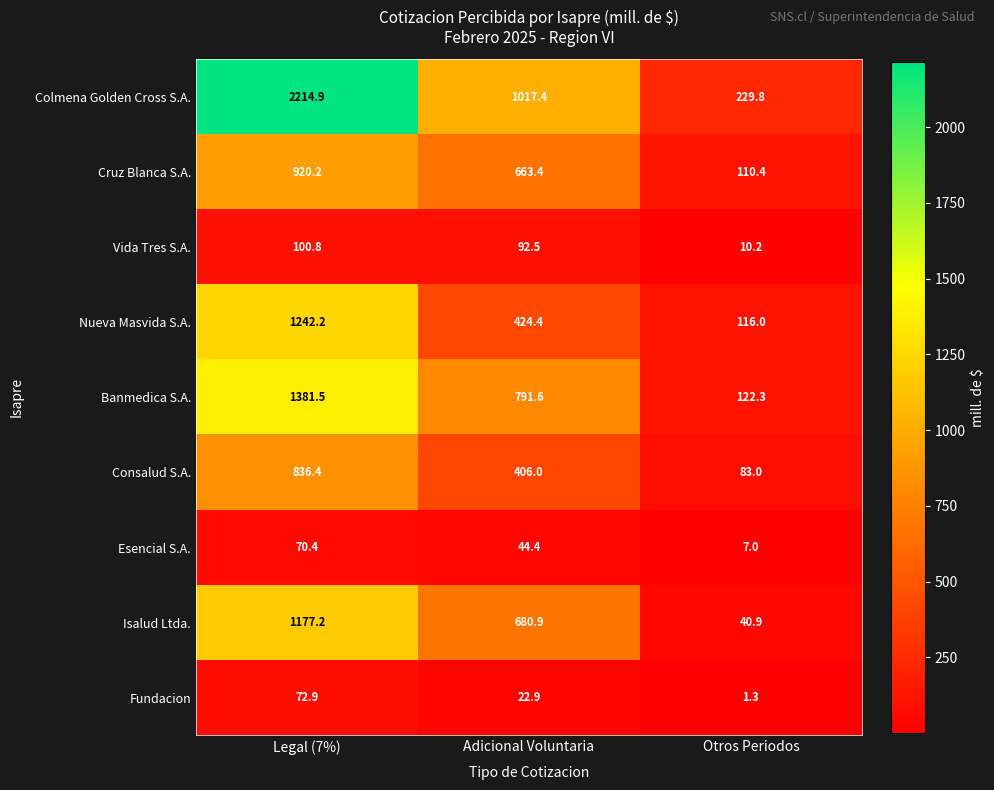

How many series are shown in this chart?

9